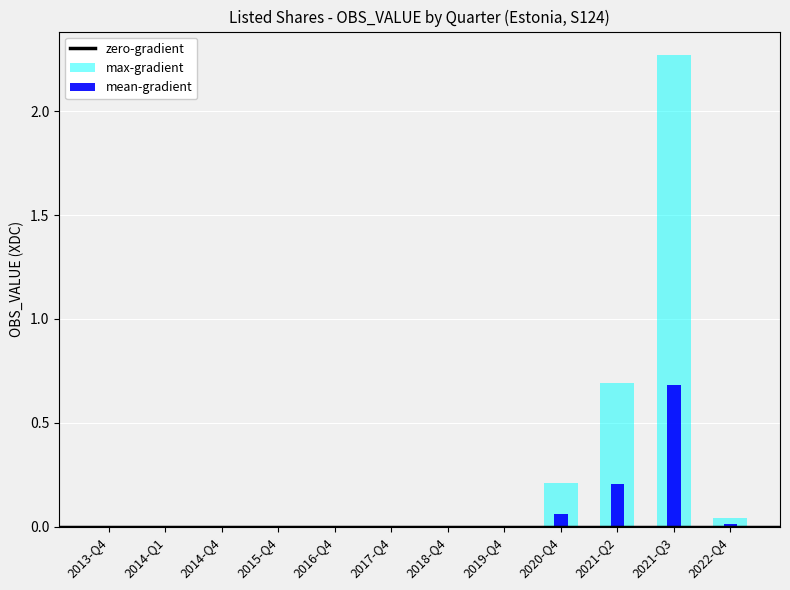

What is the difference between the highest and lowest values at 2021-Q3?

2.3